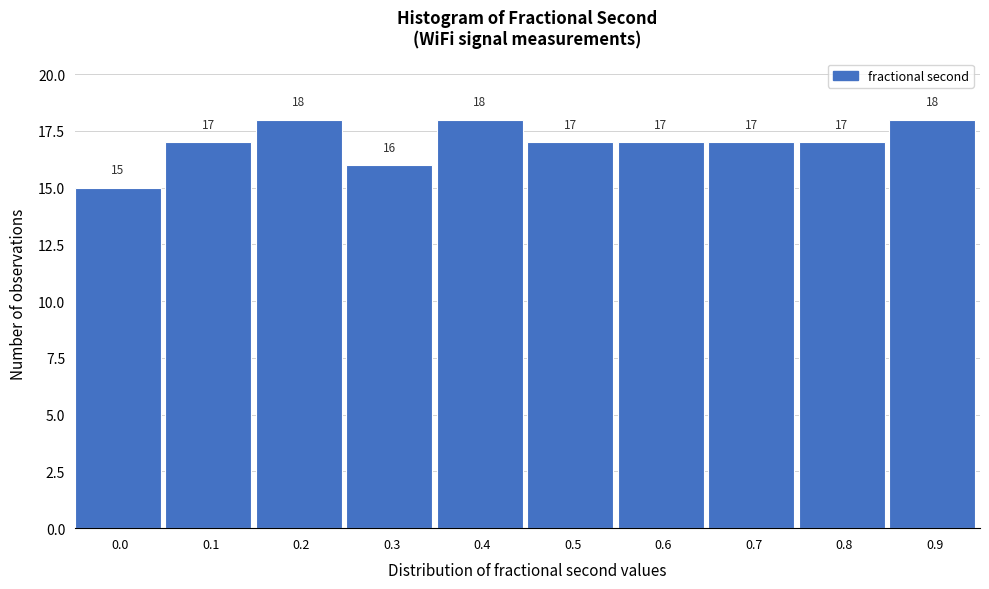

Reading left to right, extract all data points from this chart.

0.0=15	0.1=17	0.2=18	0.3=16	0.4=18	0.5=17	0.6=17	0.7=17	0.8=17	0.9=18